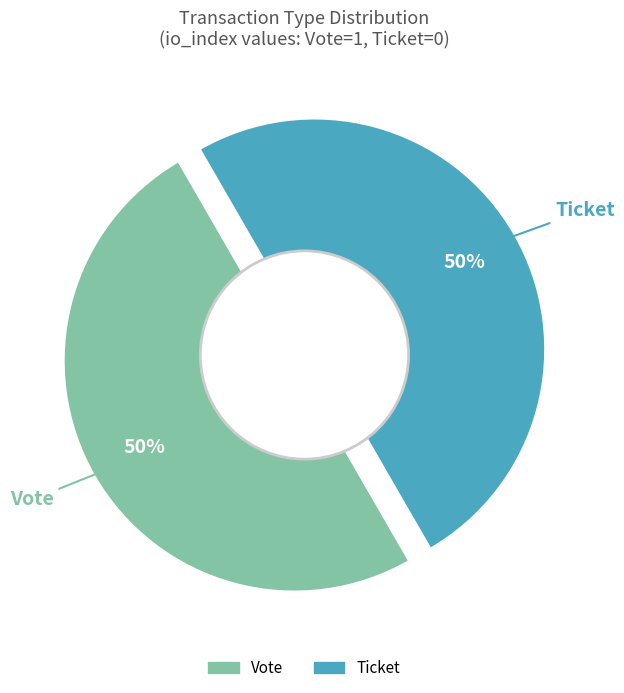

What is the smallest slice in the pie chart?

Ticket